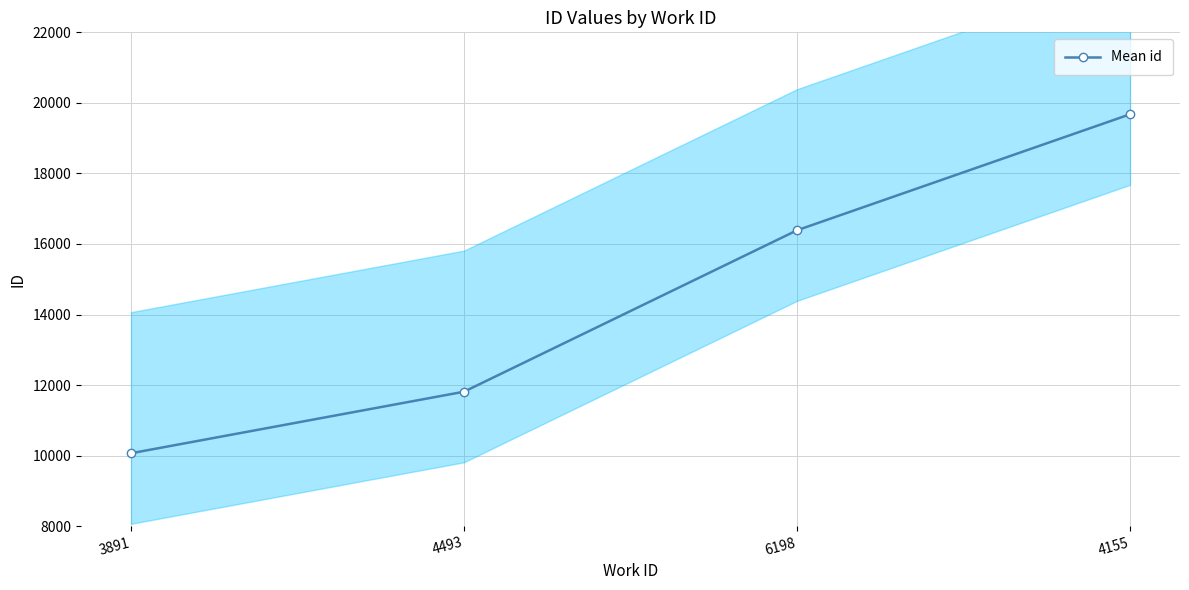

True or false: there are more than 0 points higher than both neighbors.

False